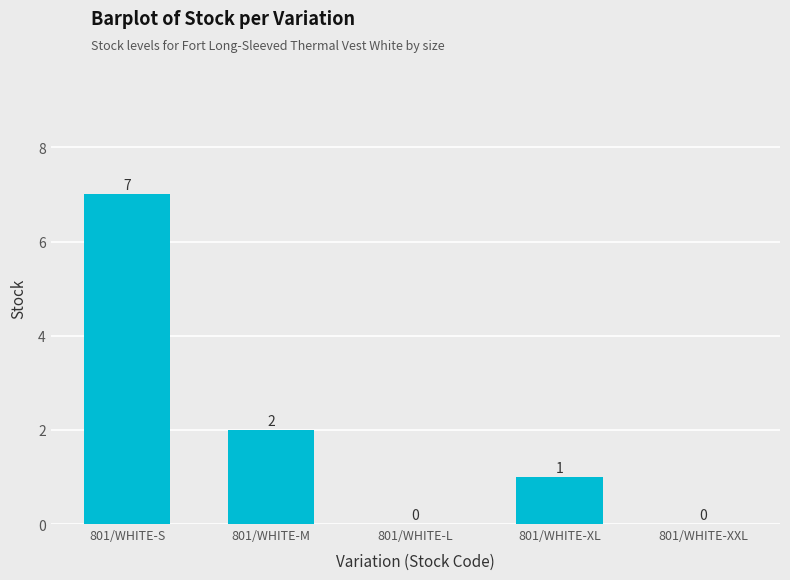

What is the maximum value shown in the chart?

7